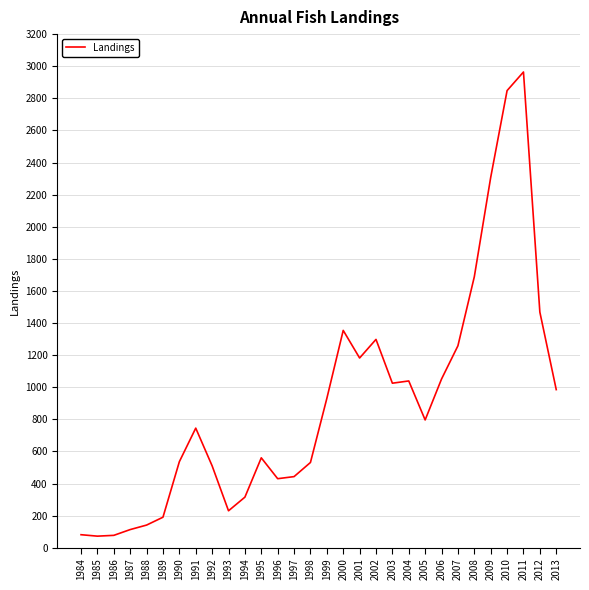

Which category has the highest value across all series?

2011